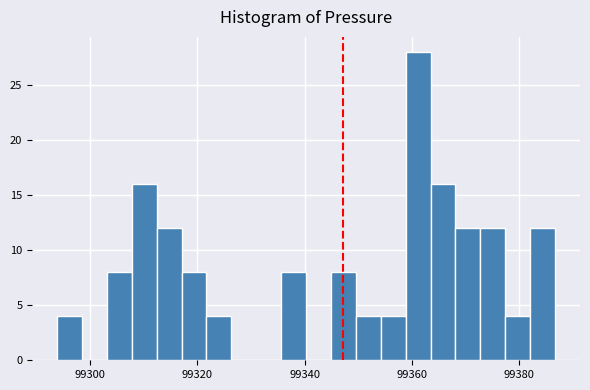

Read against the x-axis, roughly where is the centre of the tallest bar?

99362